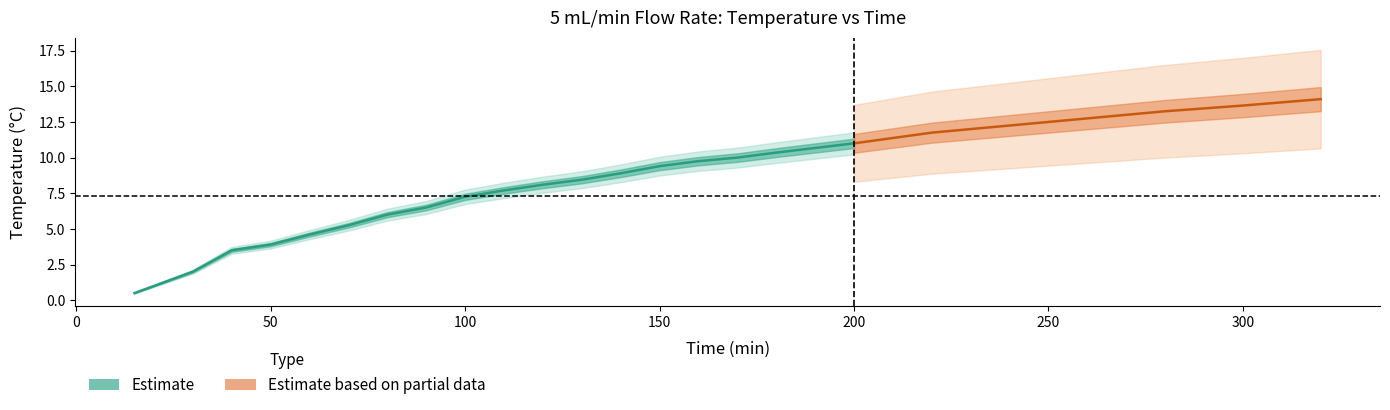

Is it true that the value at 100 is 12.1?

False